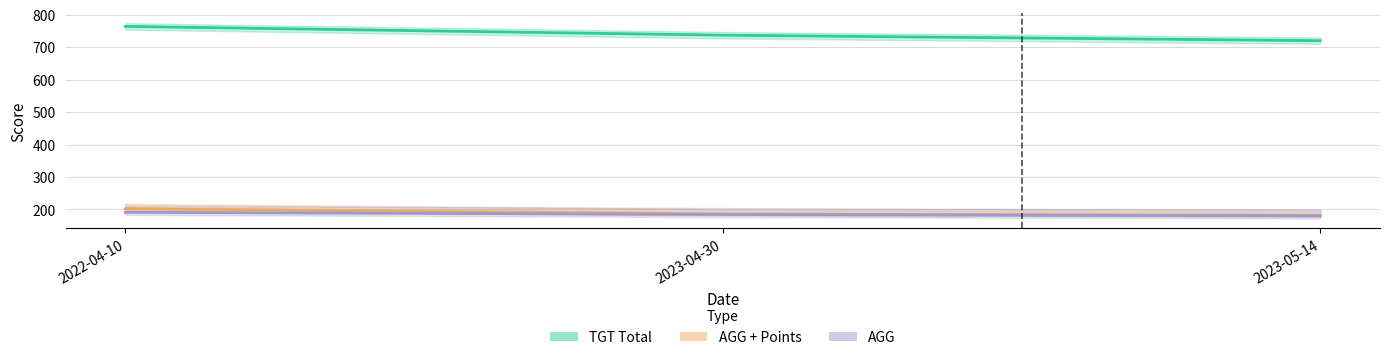

Reading right to left, list all the values displayed in this chart.

TGT Total: 2023-05-14=720.0	2023-04-30=737.0	2022-04-10=764.0
AGG + Points: 2023-05-14=182.0	2023-04-30=186.2	2022-04-10=202.0
AGG: 2023-05-14=180.0	2023-04-30=184.2	2022-04-10=191.0